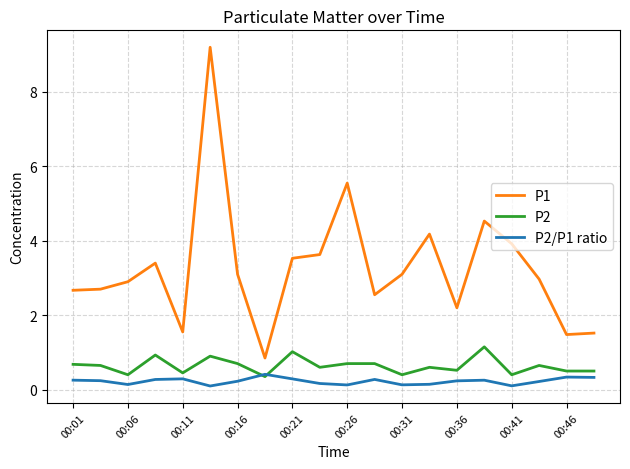

True or false: P1 and P2/P1 ratio intersect in this chart.

False